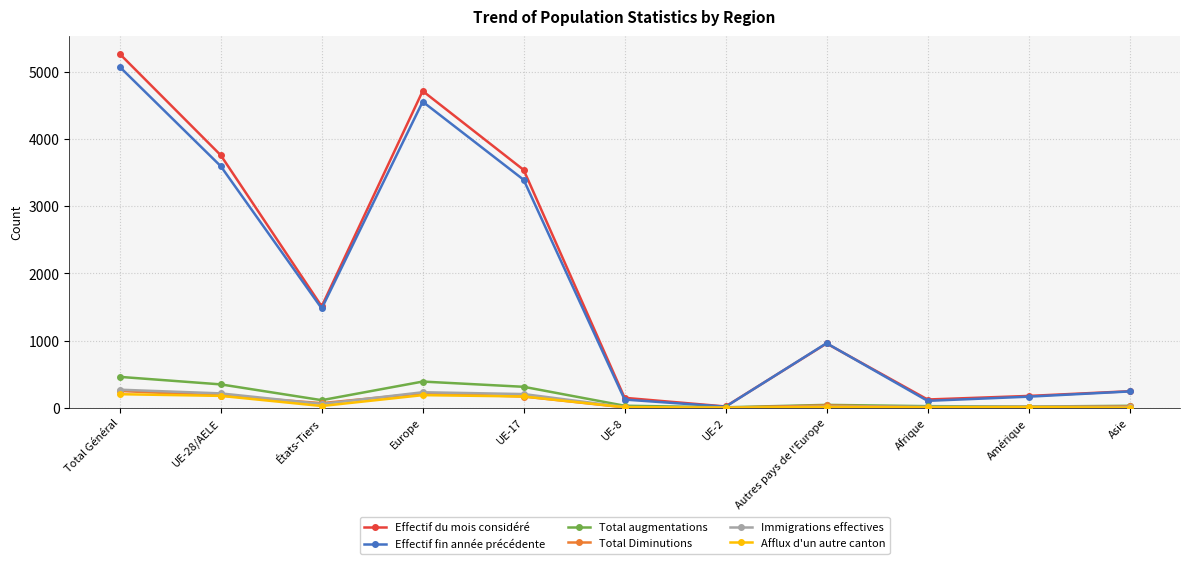

At which category does Total Diminutions reach its first local valley?

États-Tiers